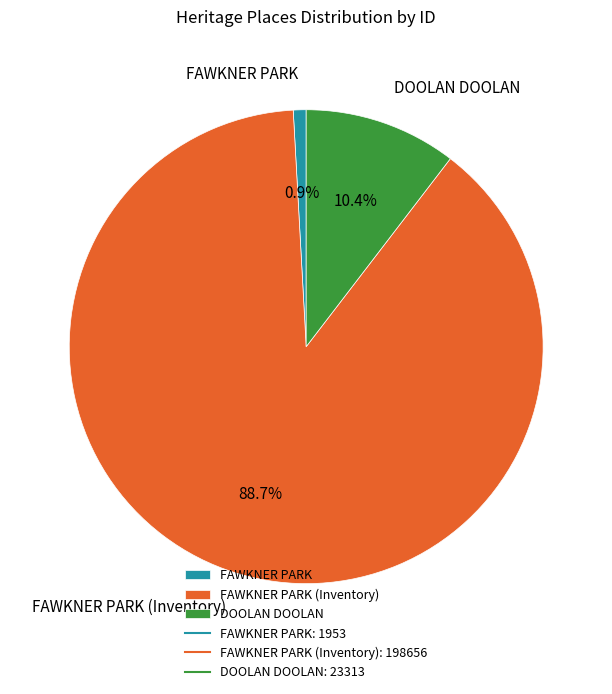

How many segments does this pie chart have?

3